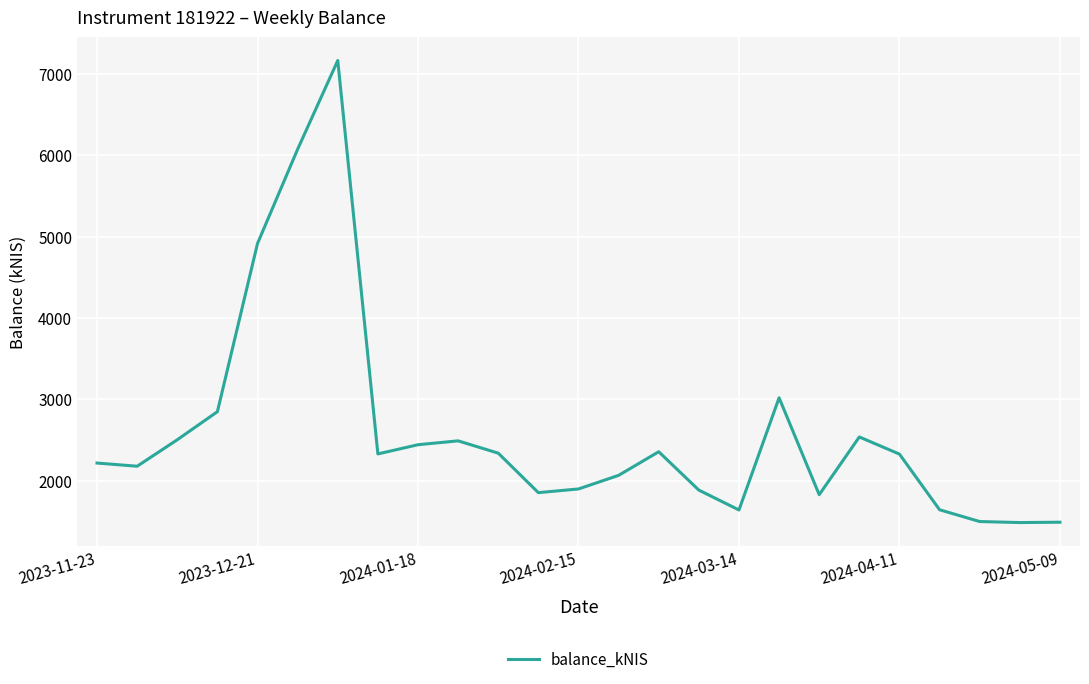

Is this an area chart (filled region under the line)?

No